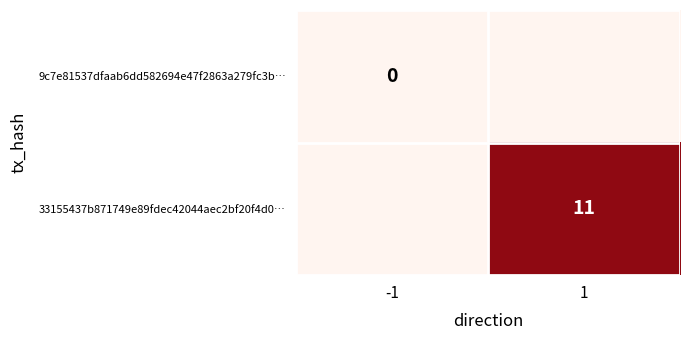

Is it true that 33155437b871749e89fdec42044aec2bf20f4d0… equals 7 at 1?

False